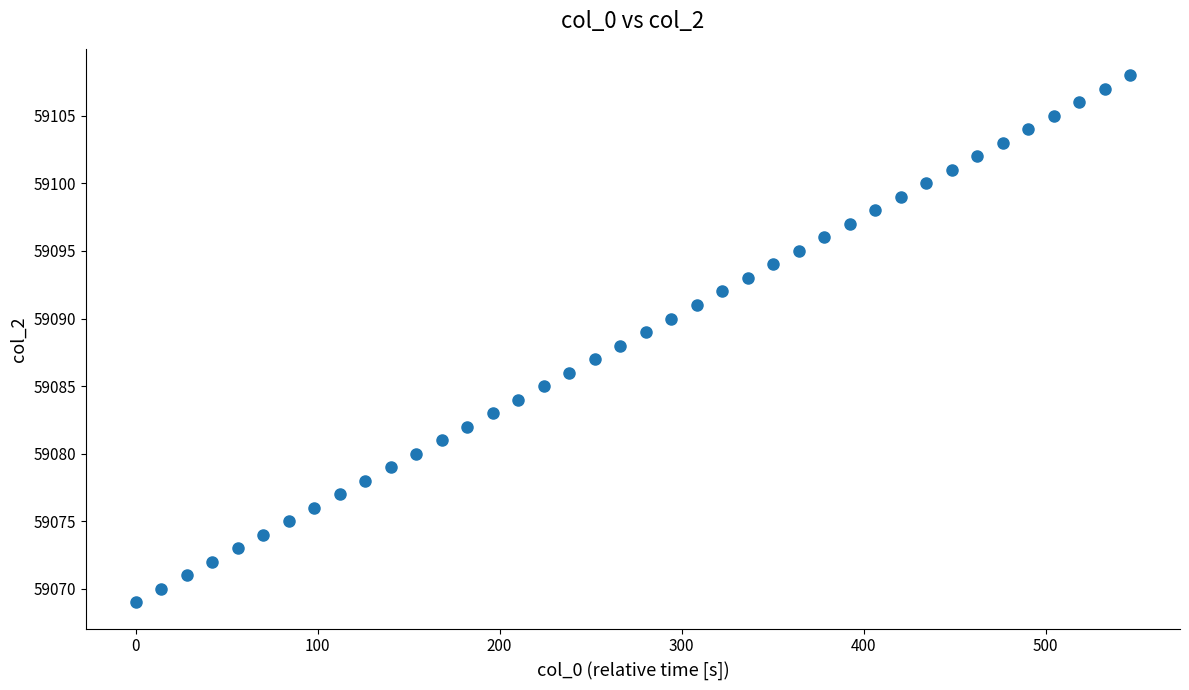

What is the range of Y values (max minus min)?

39